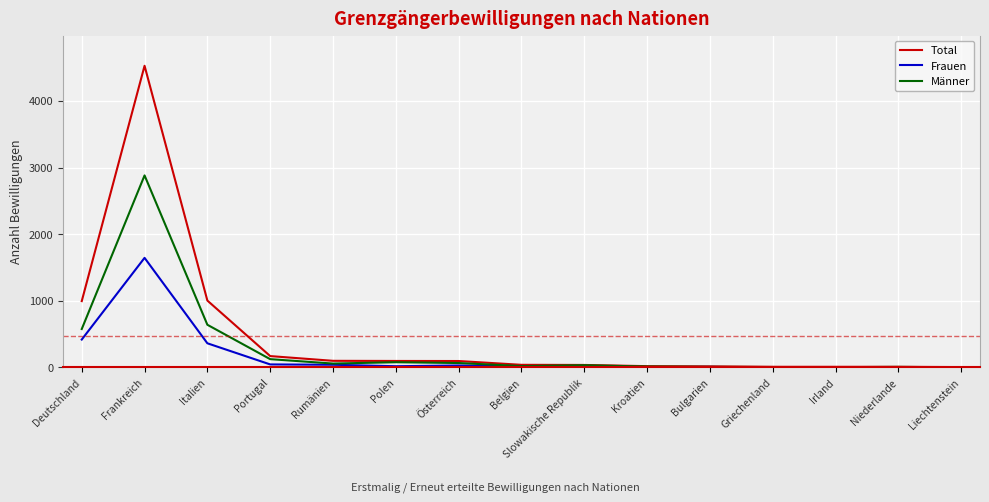

Which category has the highest value across all series?

Frankreich